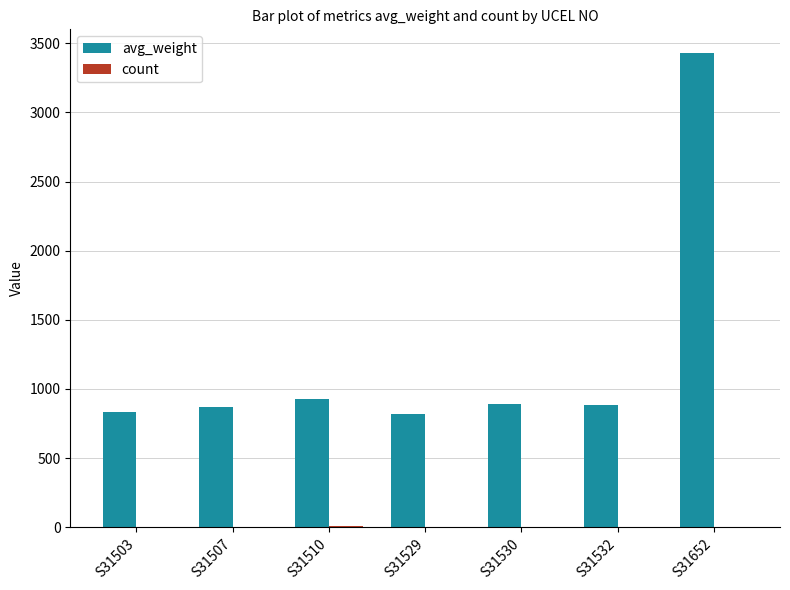

At which category does the chart reach its peak across all series?

S31652